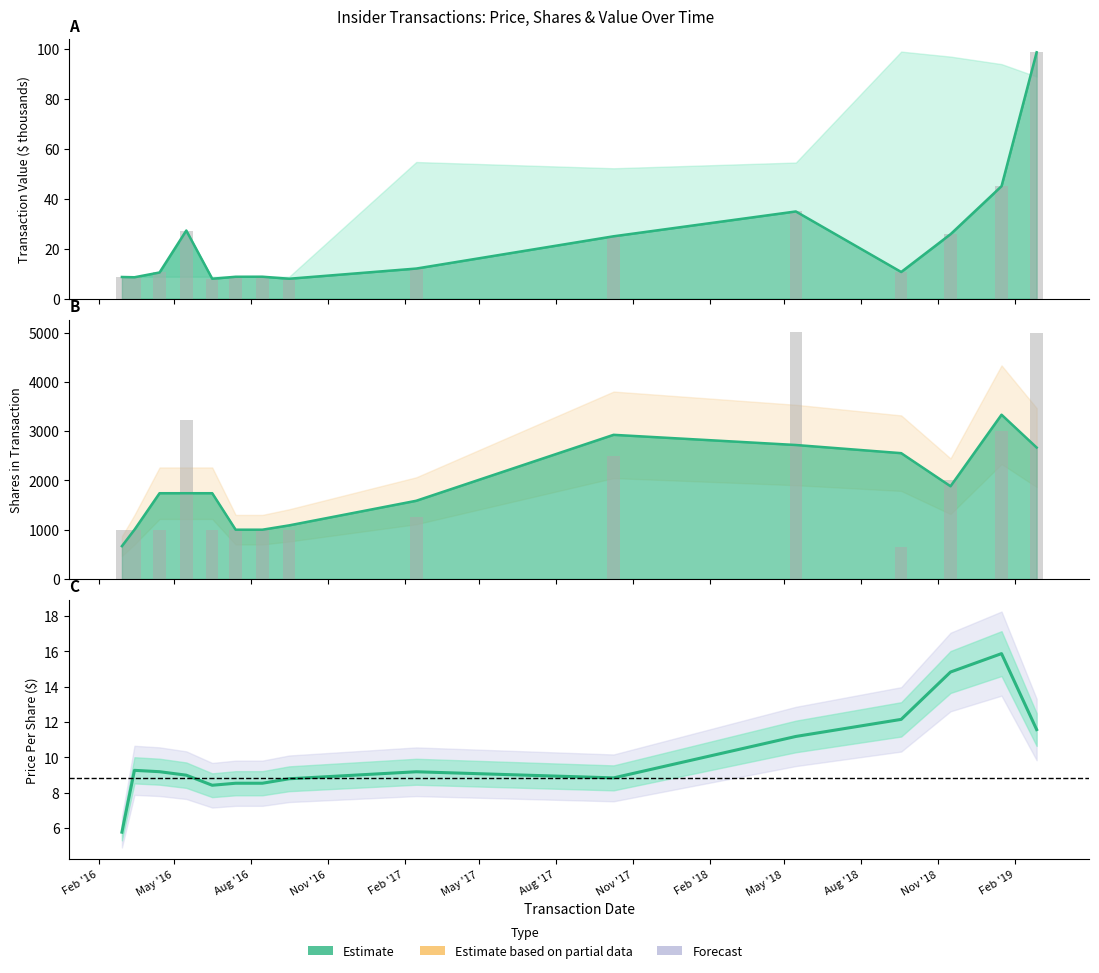

Between 2017-10-09 and 2016-09-16, which is larger?

2017-10-09